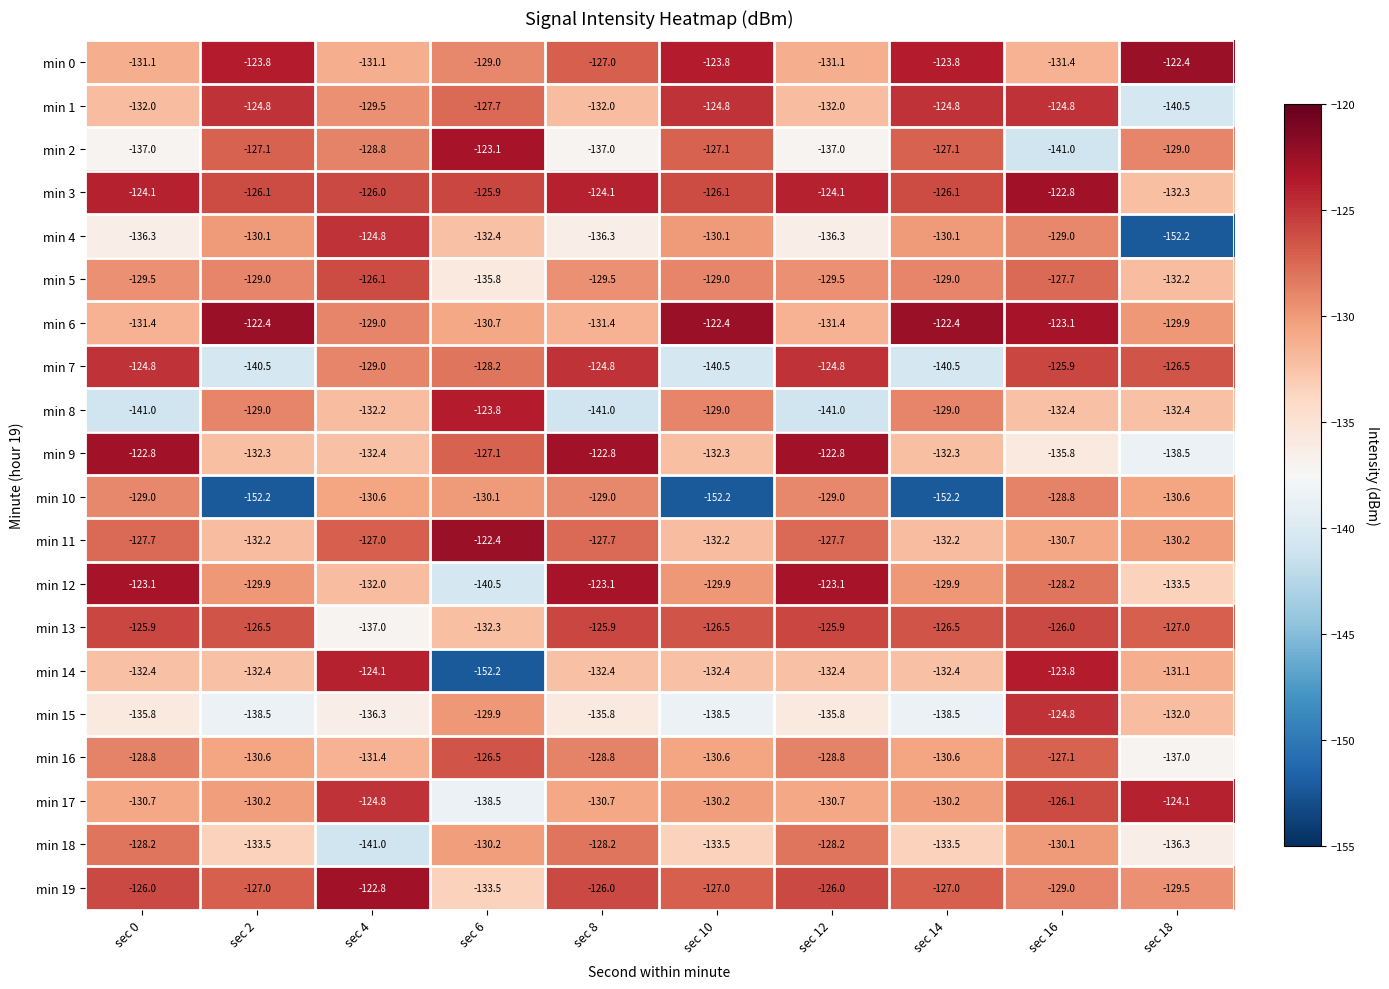

What is the maximum value for min 0?

-122.4